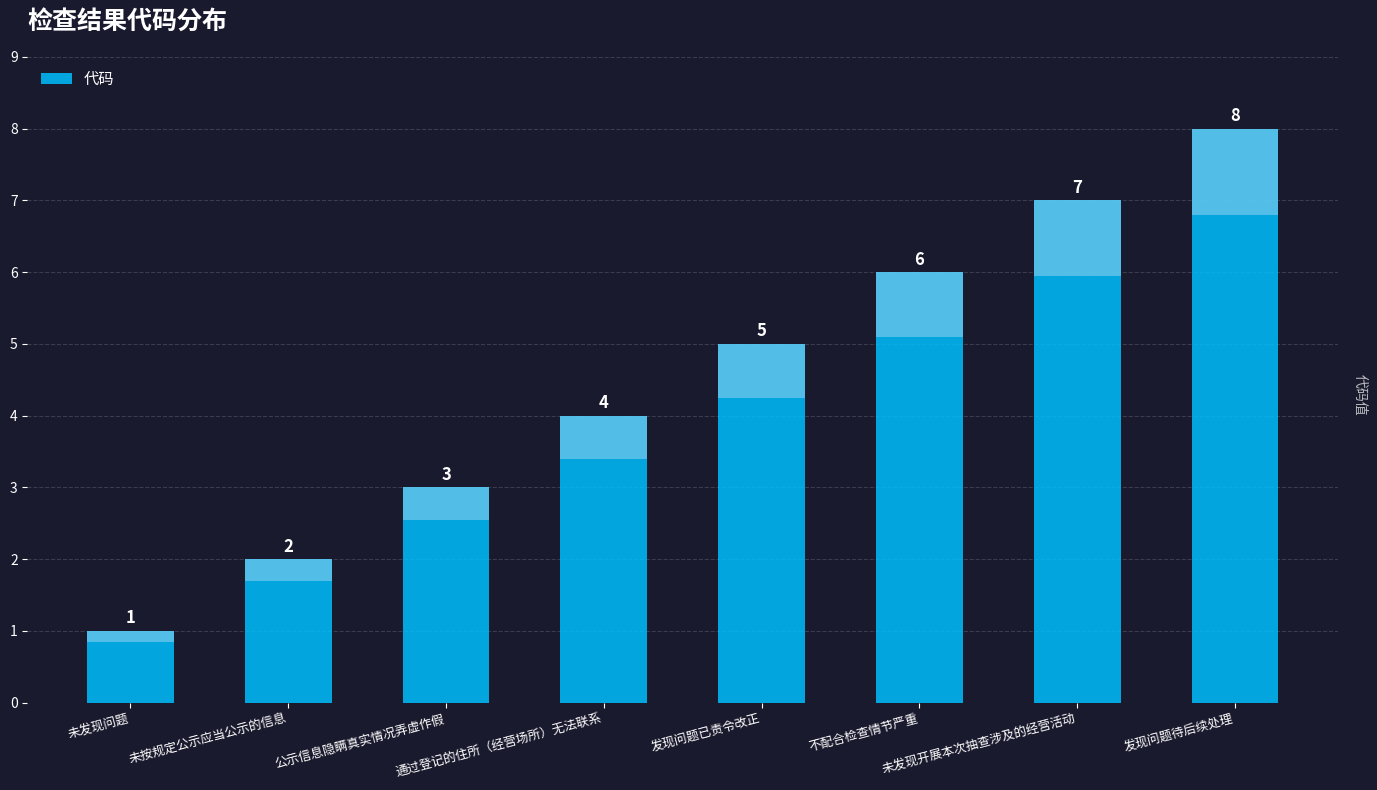

Count the values in the range 3 to 7.

5